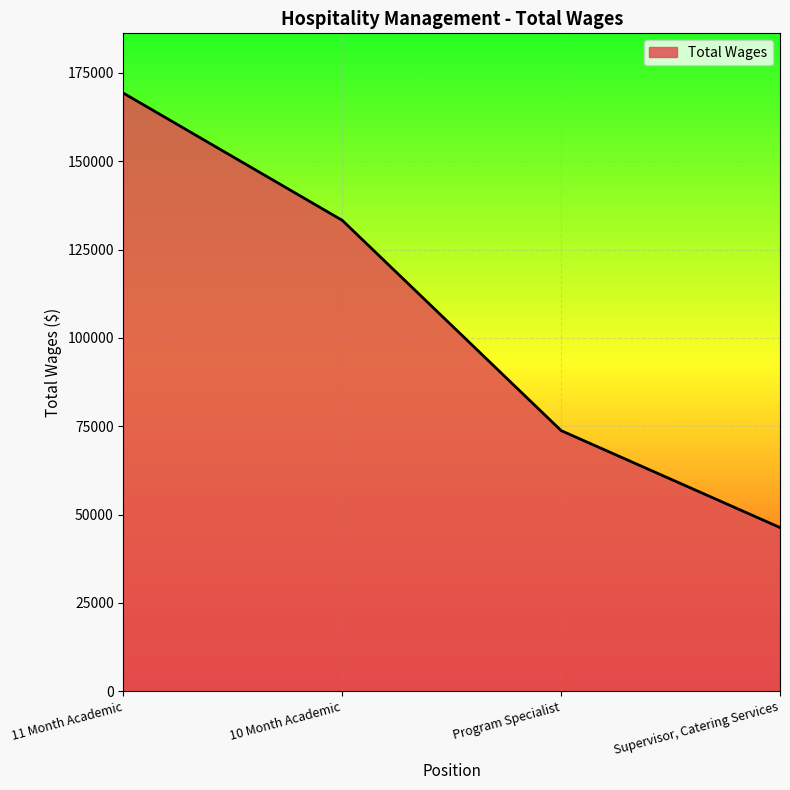

Reading left to right, list all the values displayed in this chart.

169251	133253	73764	46334